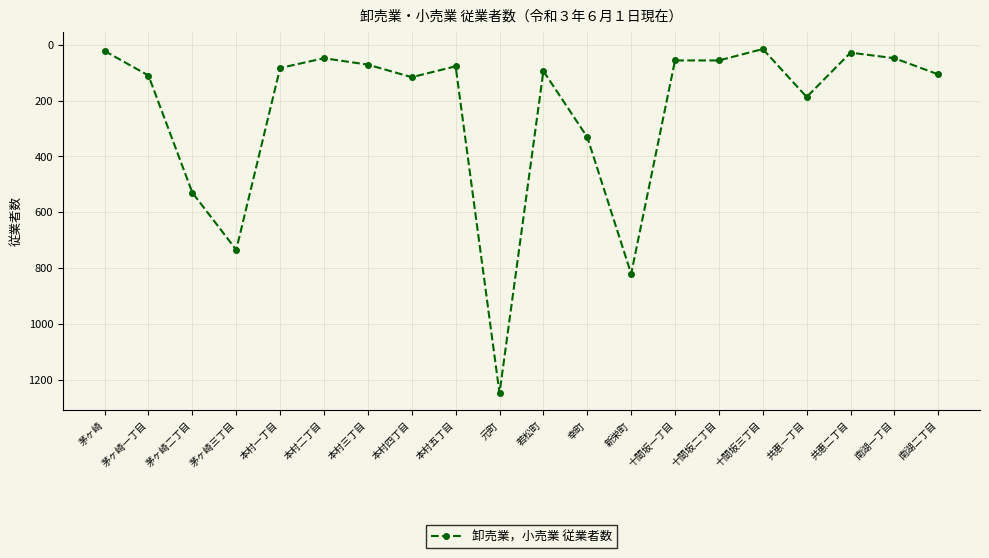

At which category does the data reach its first local valley?

本村二丁目